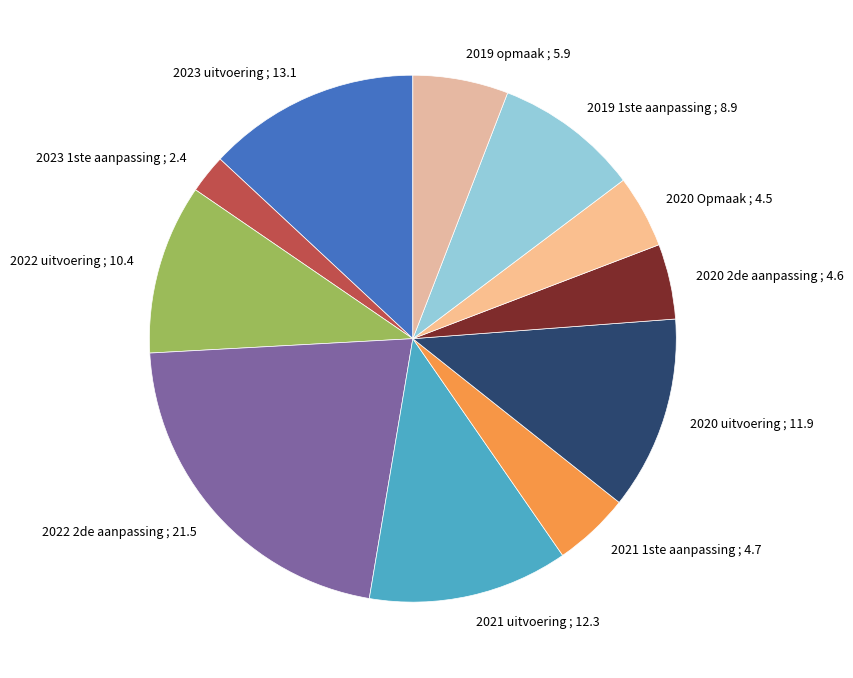

Is there a majority slice in this chart?

No